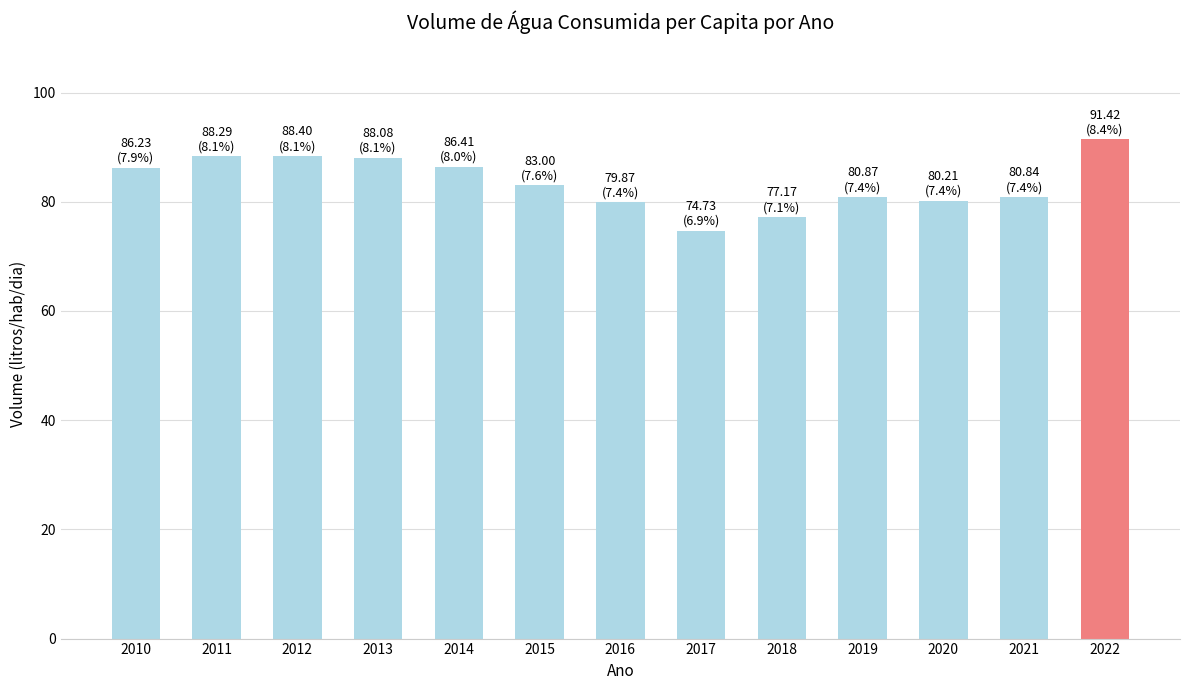

What is the minimum value shown in the chart?

74.7